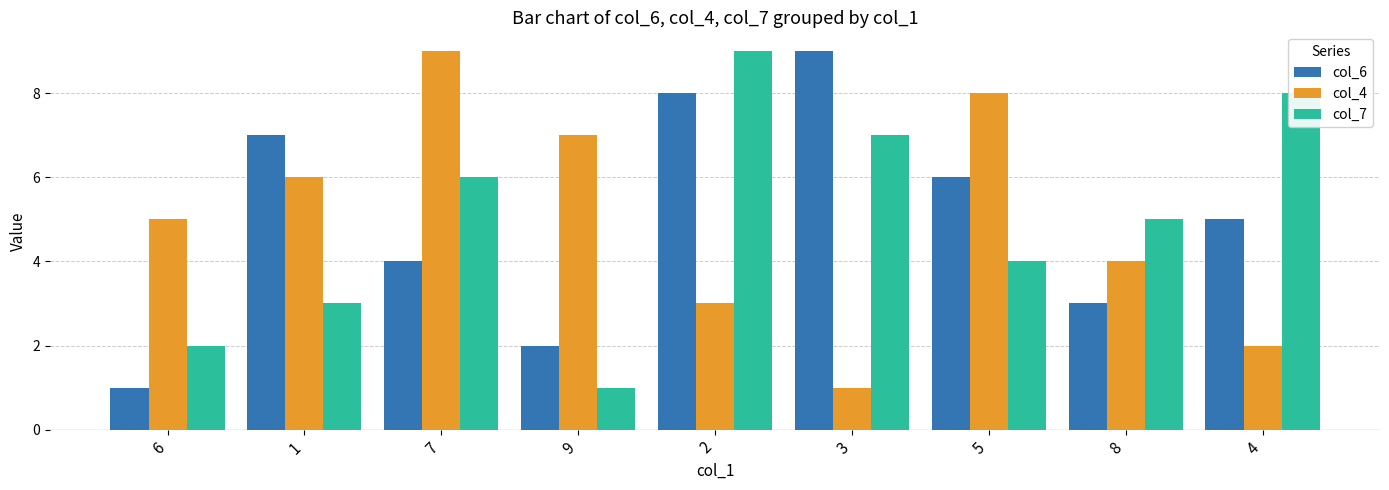

What is the highest value of the col_6 series?

9